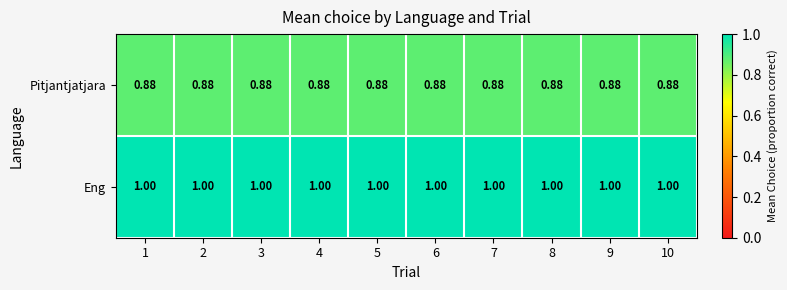

At 7, list the series in order from smallest to largest.

Pitjantjatjara, Eng